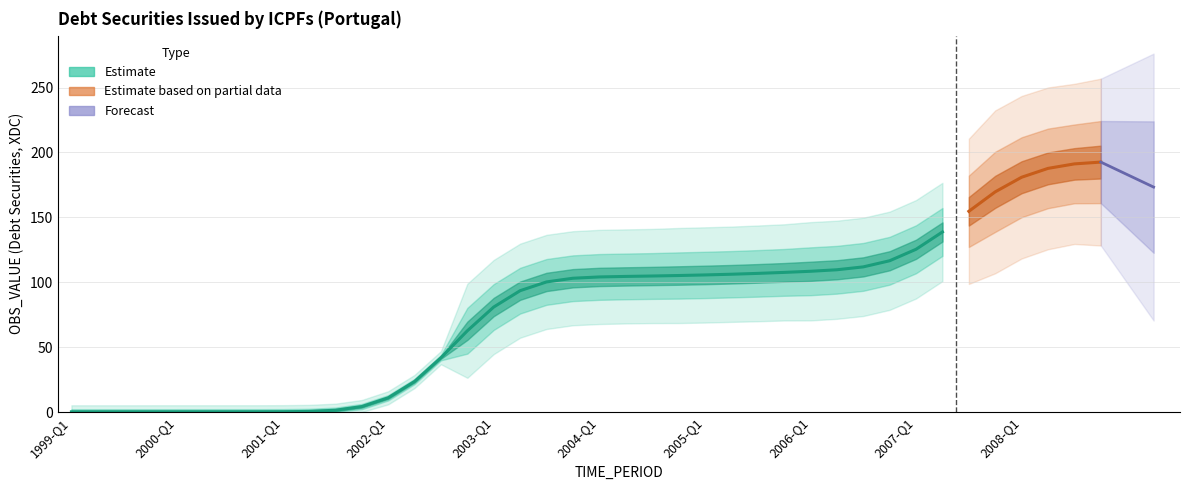

What position from the left is 2007-Q4?

36